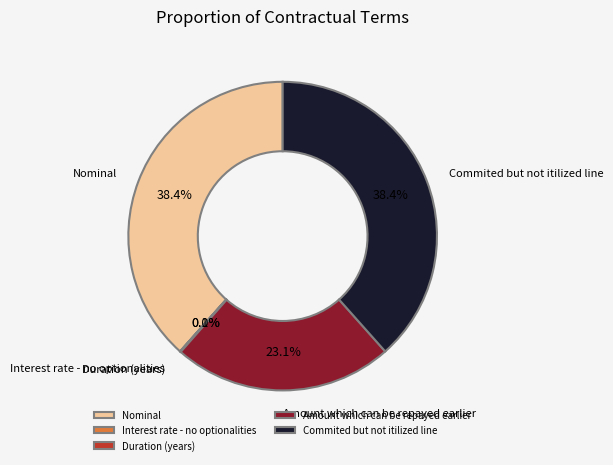

To the nearest percent, what is the difference between the largest and smallest slice percentages?

38%